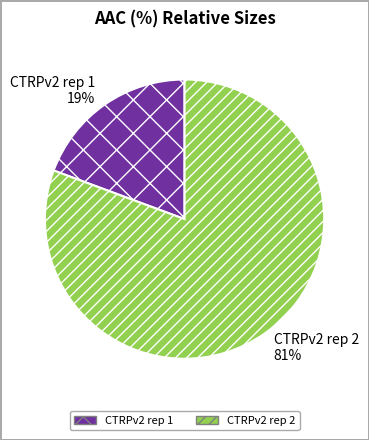

Which slice is the largest?

CTRPv2 rep 2